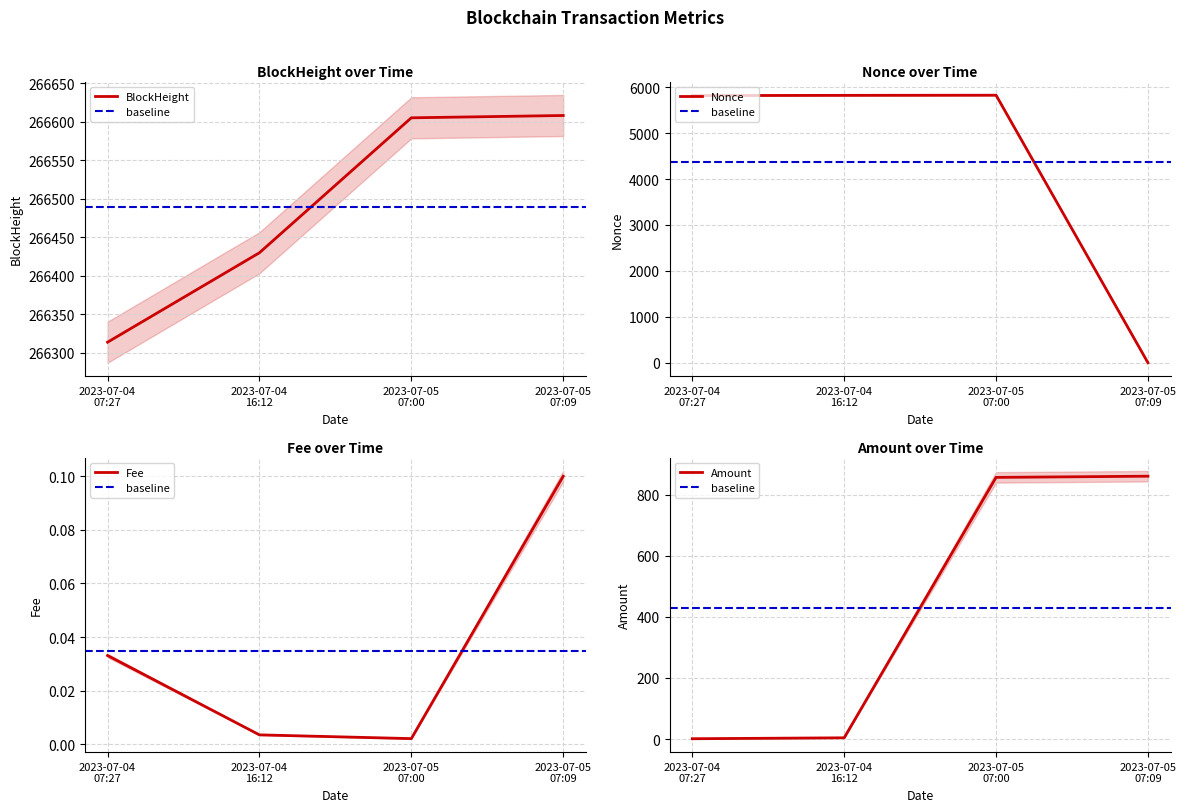

What is the lowest value of the BlockHeight series?

266314